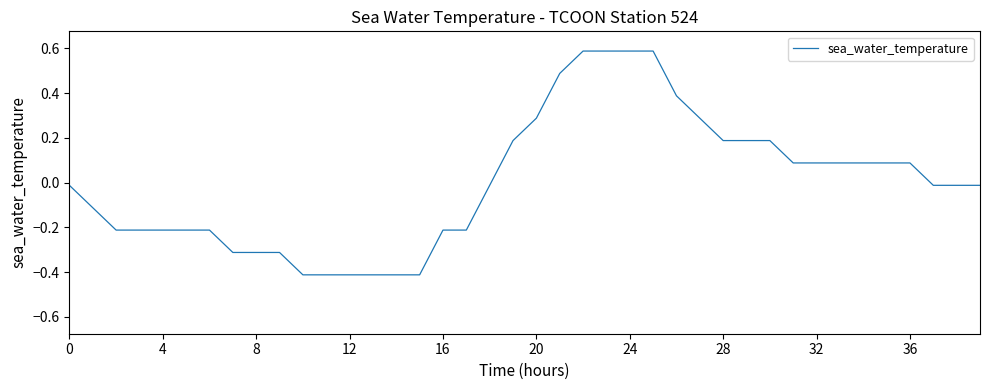

Count the number of categories in the chart.

40